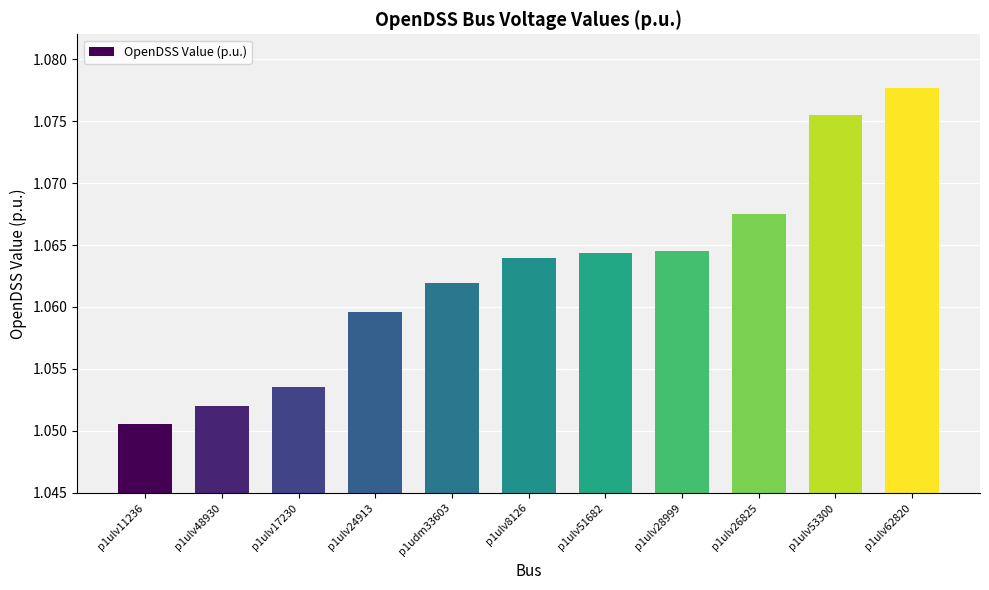

What is the ratio of the value at p1ulv28999 to the value at p1ulv8126?

1.0